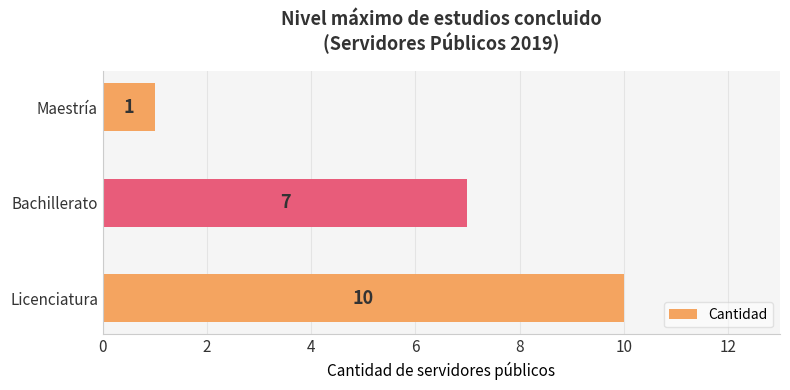

What is the smallest value displayed?

1